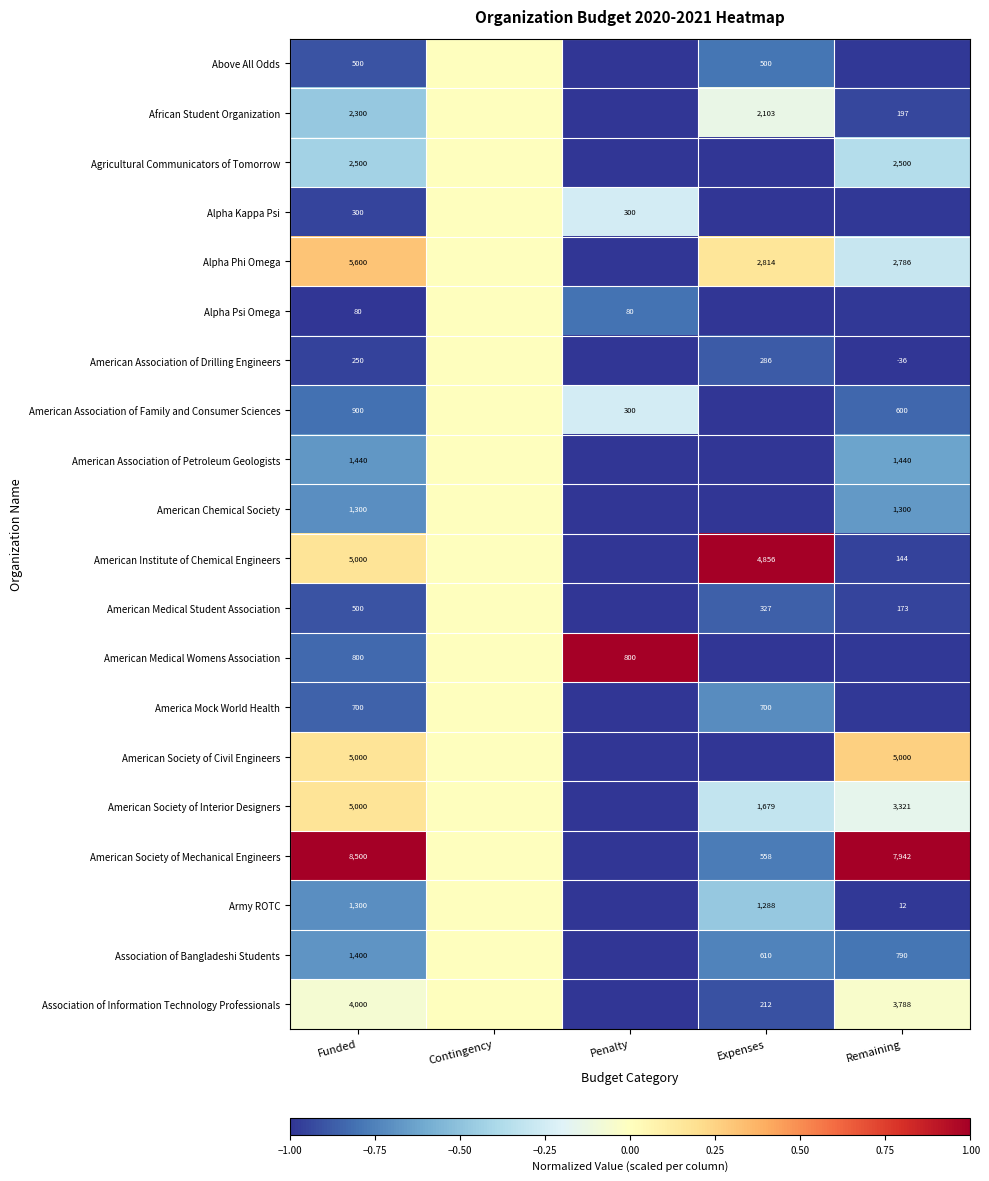

How many data points in Army ROTC are less than 0?

4